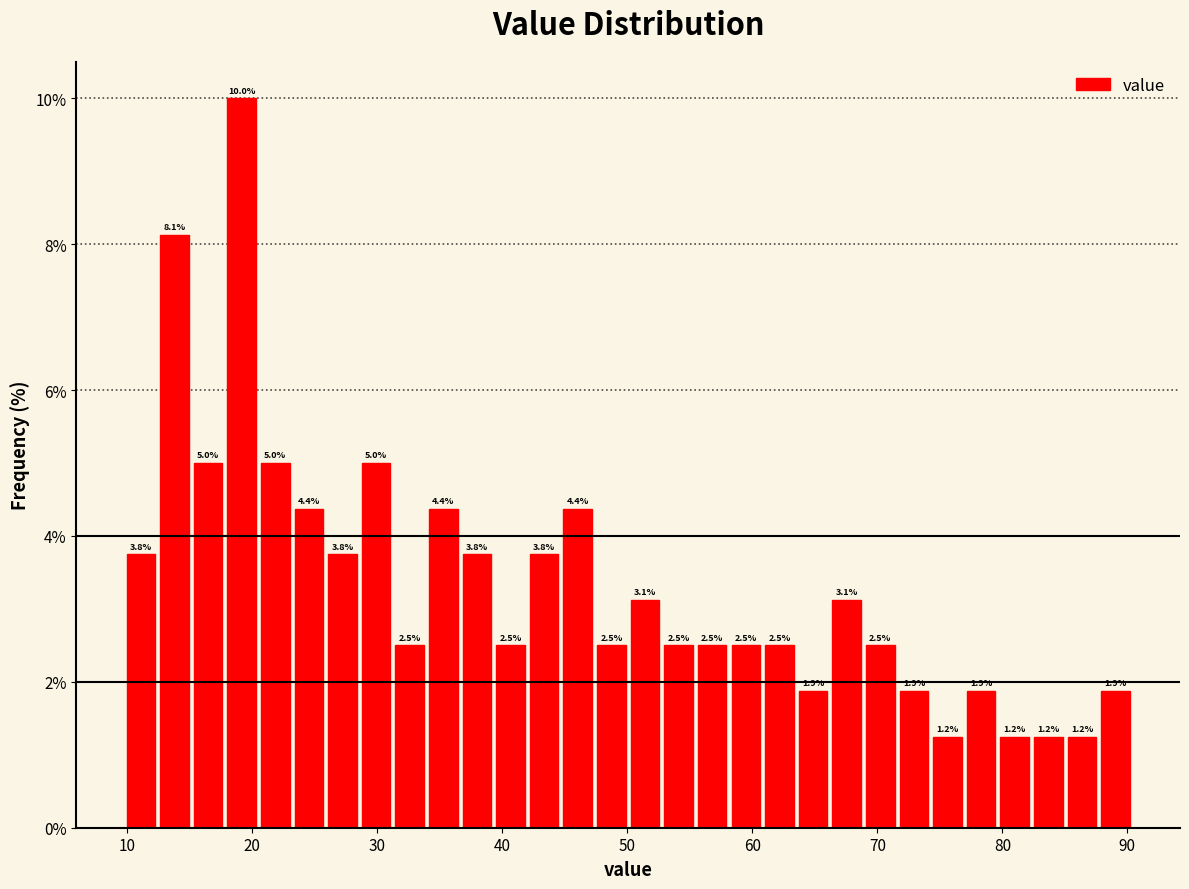

Read against the x-axis, roughly where is the centre of the tallest bar?

19